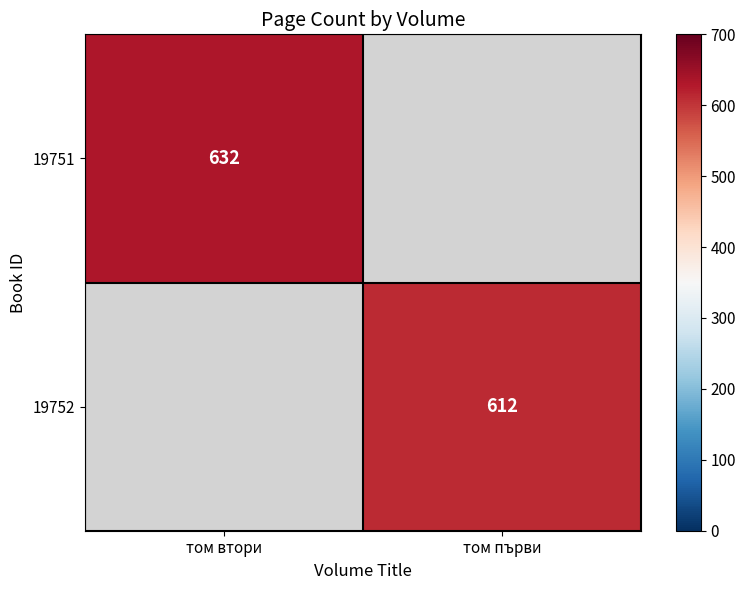

Is the value of 19752 at том първи greater than the value of 19751 at том втори?

No